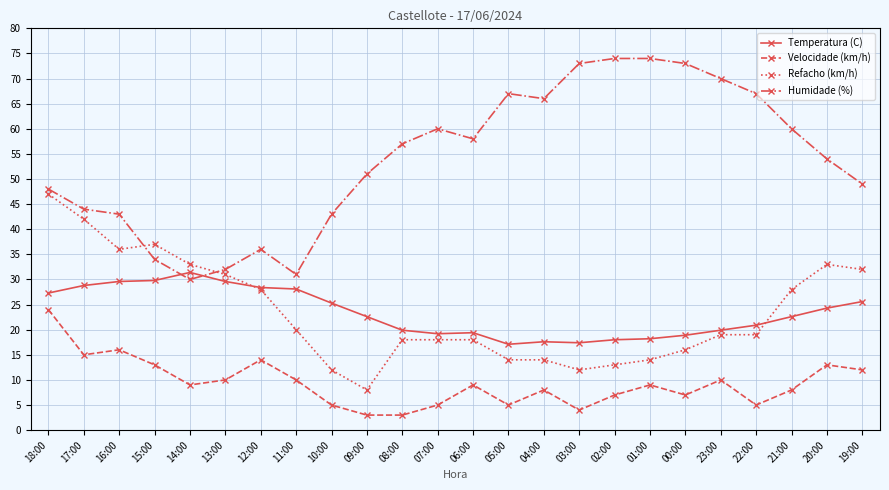

The Temperatura (C) series shows 22.6 at 21:00. True or false?

True